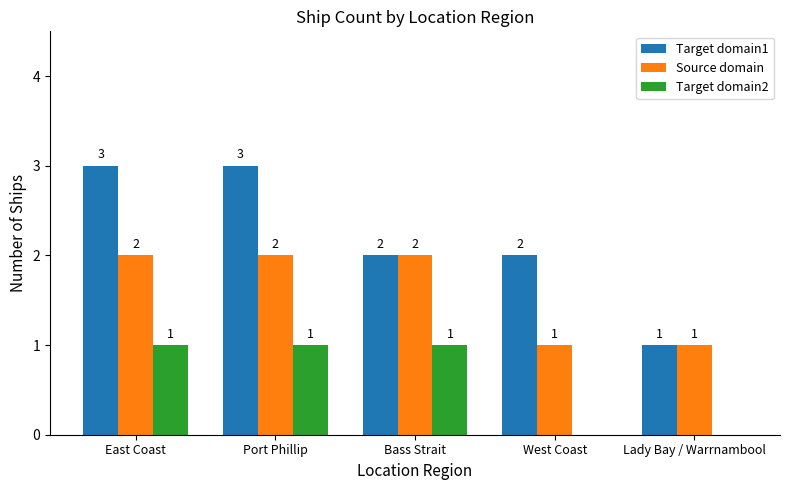

Which series has the widest spread of values?

Target domain1